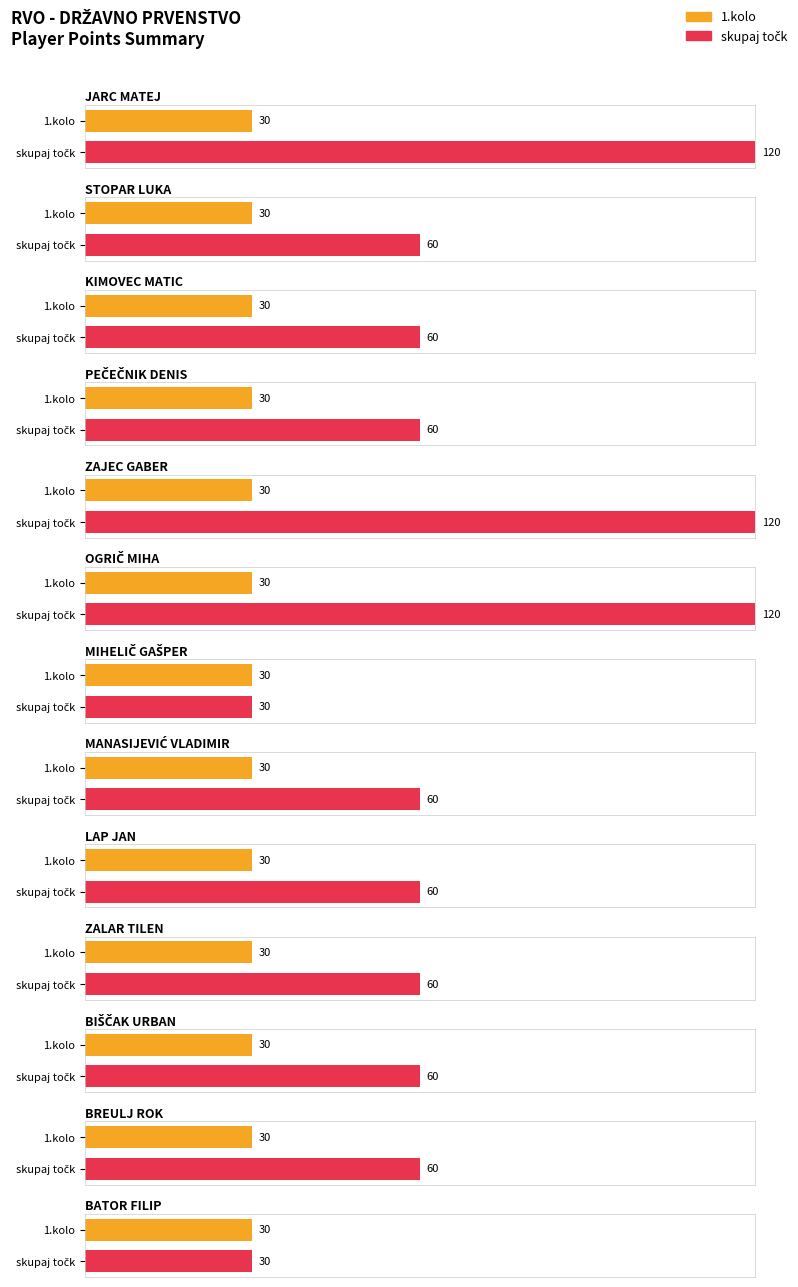

The skupaj točk series shows 214 at JARC MATEJ. True or false?

False